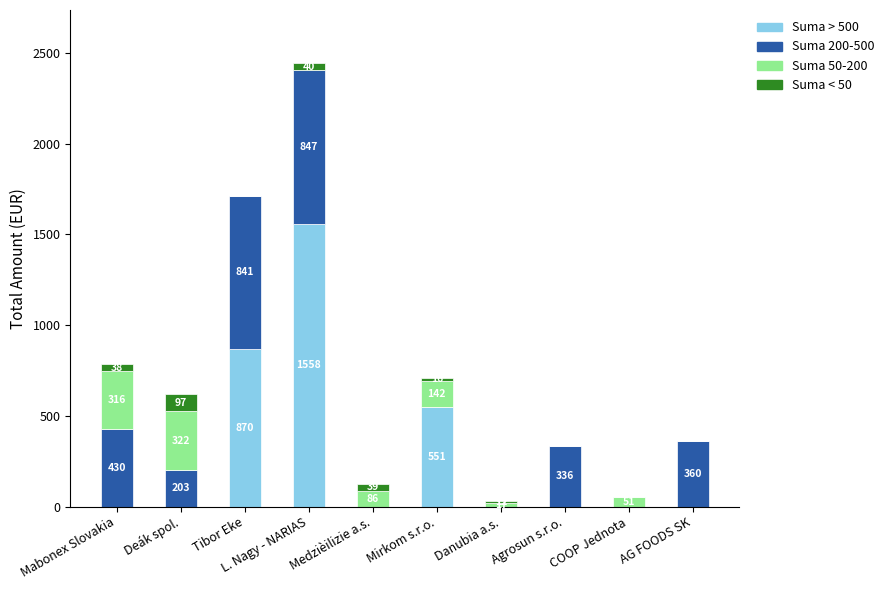

At which category is the sum across all series the highest?

L. Nagy - NARIAS